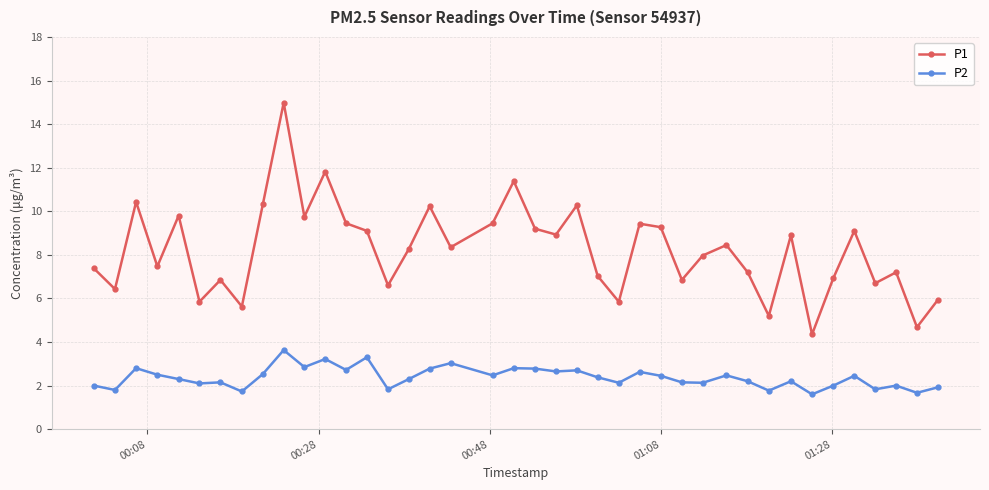

List the series in order of their peak value, highest first.

P1, P2